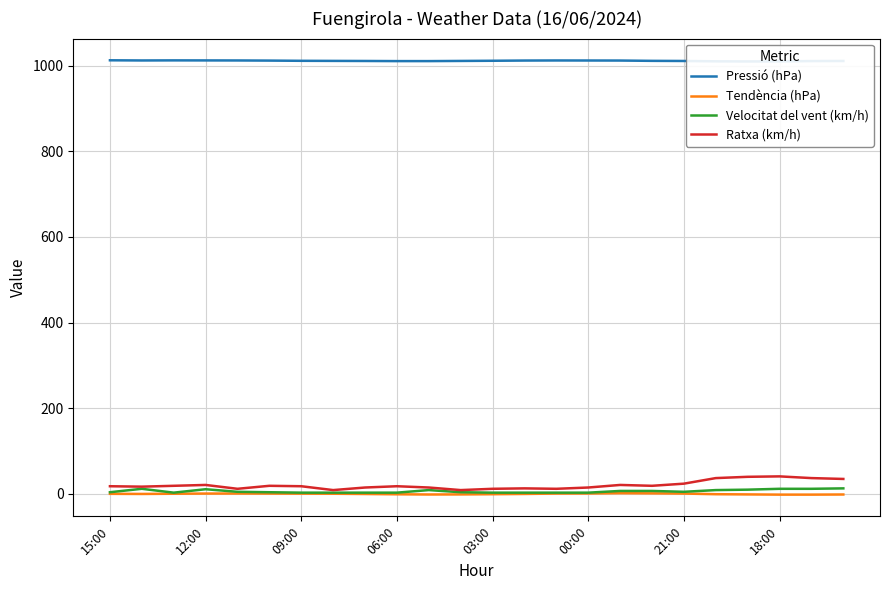

What value does the Ratxa (km/h) series have at 11?

9.0